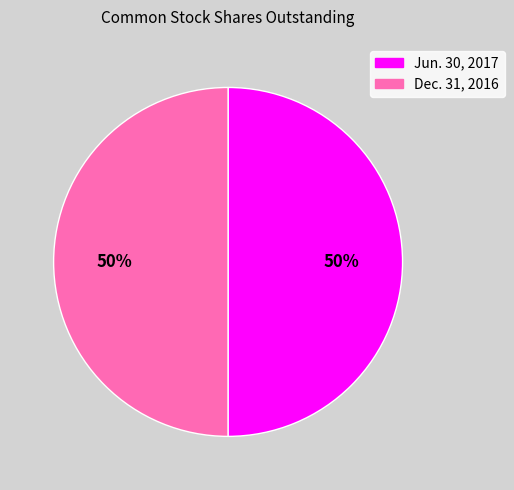

Combined, do Dec. 31, 2016 and Jun. 30, 2017 account for over 50%?

Yes